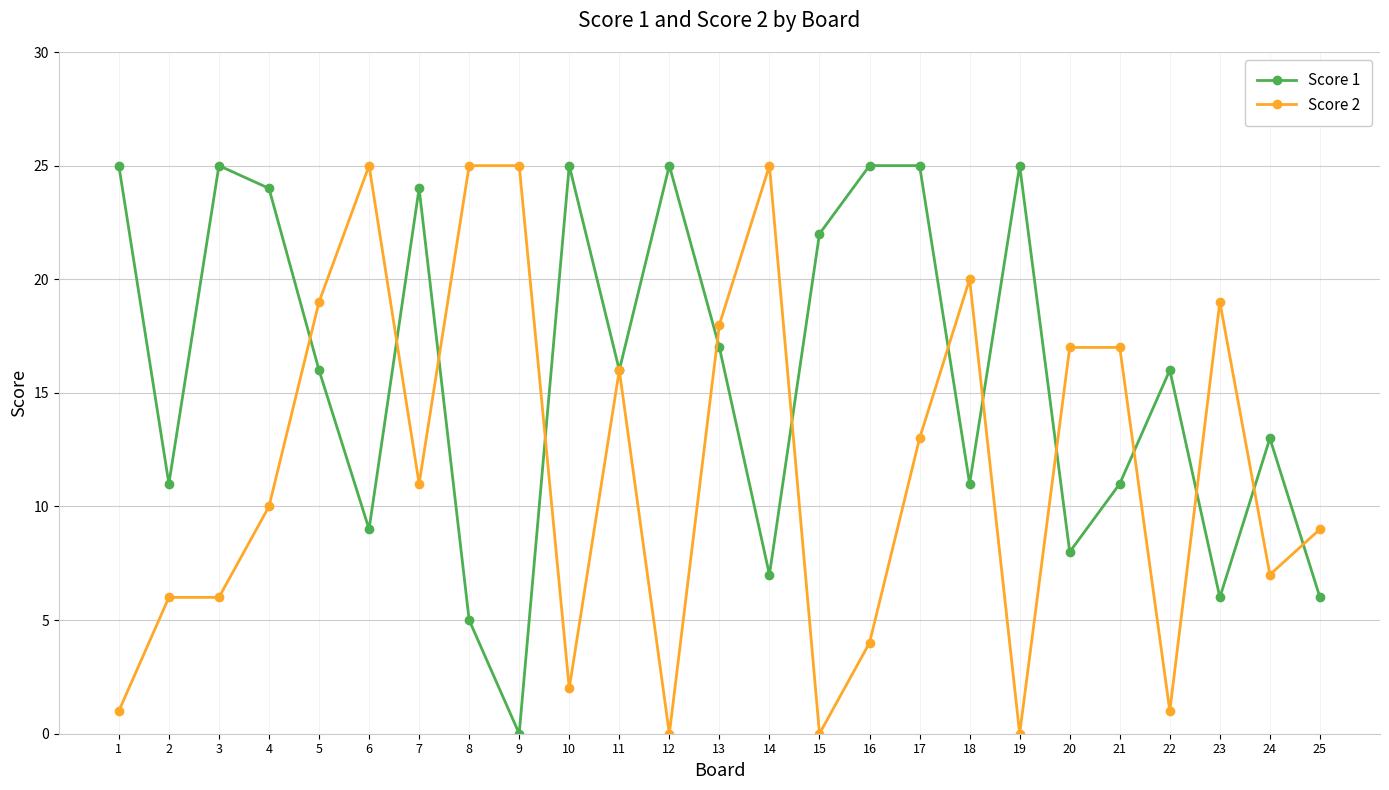

Reading left to right, what are all the values shown in this chart?

Score 1: 25	11	25	24	16	9	24	5	0	25	16	25	17	7	22	25	25	11	25	8	11	16	6	13	6
Score 2: 1	6	6	10	19	25	11	25	25	2	16	0	18	25	0	4	13	20	0	17	17	1	19	7	9